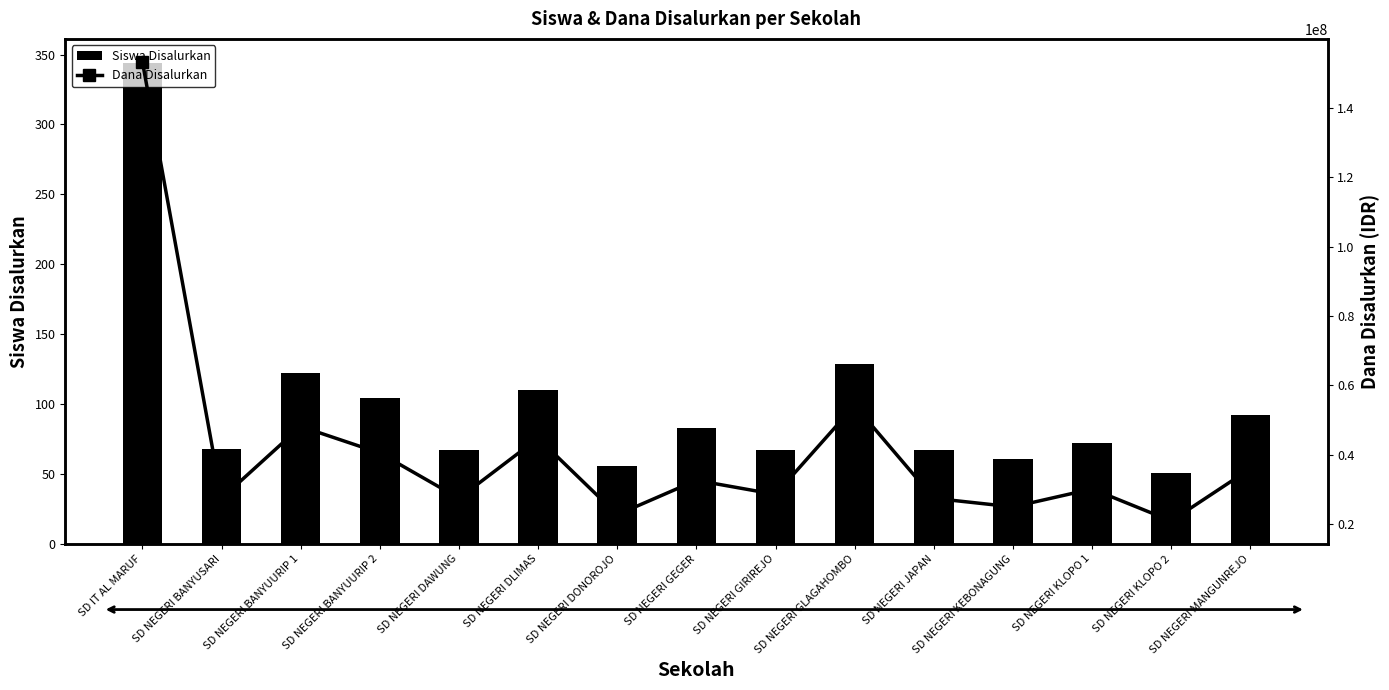

True or false: Dana Disalurkan has a value of 43798353 at SD NEGERI KEBONAGUNG.

False